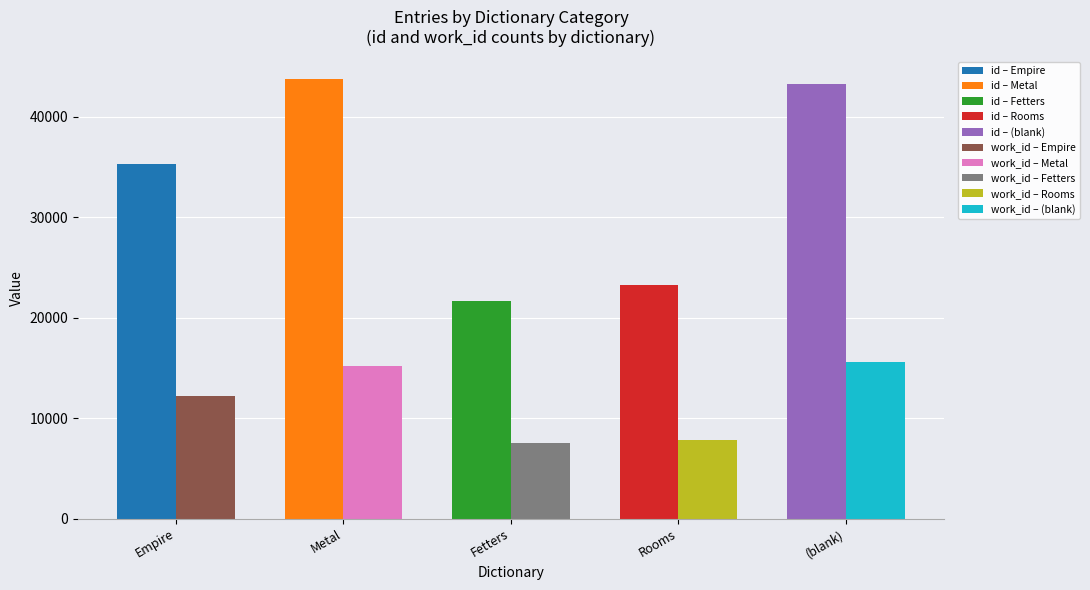

What position from the left is Metal?

2